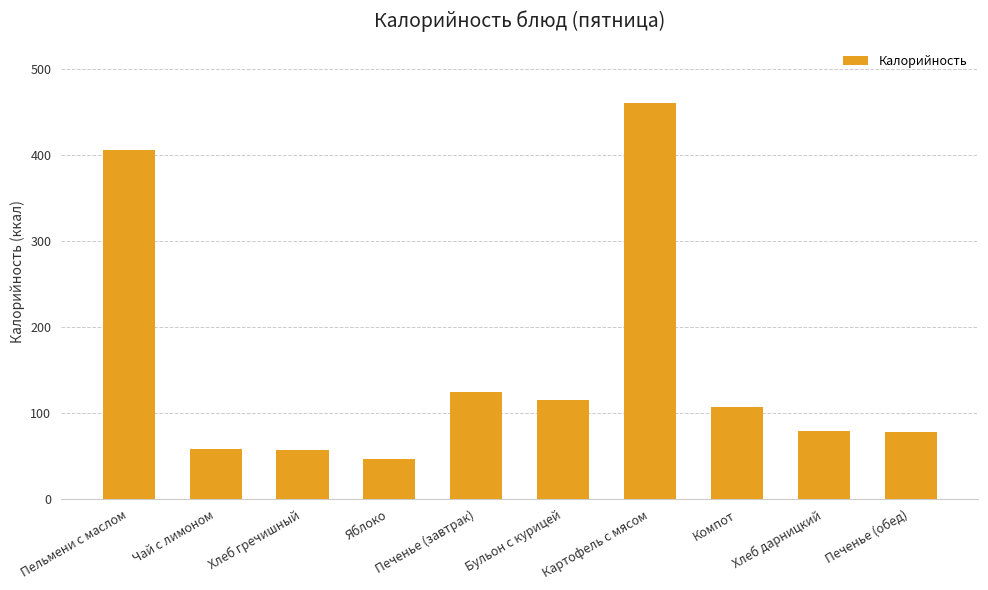

Which category has the lowest value across all series?

Яблоко